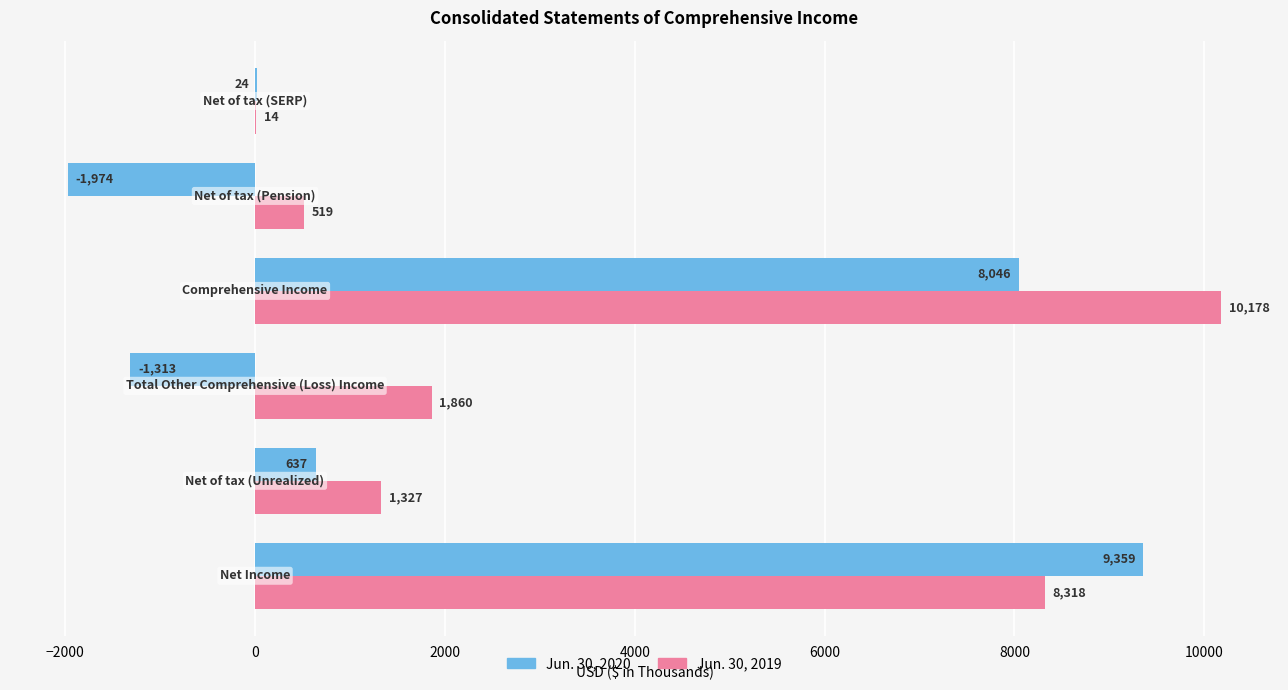

Count the number of categories in the chart.

6